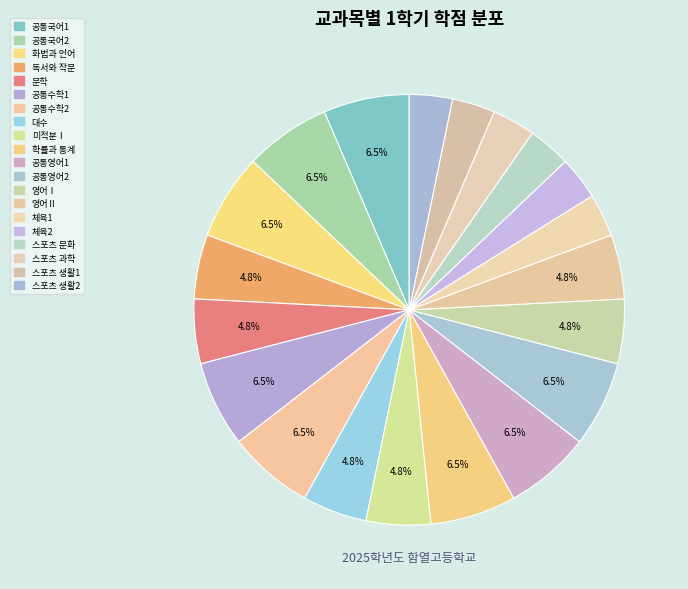

What portion of the pie excludes 확률과 통계?

93.5%